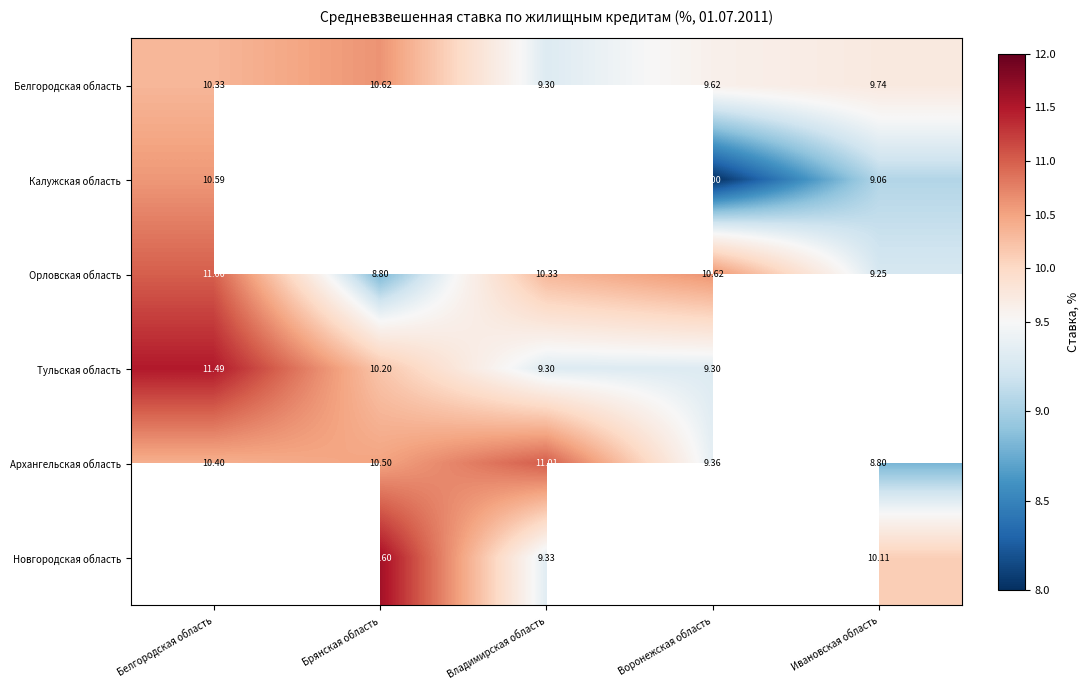

What is the sum of all Архангельская область values?

50.1